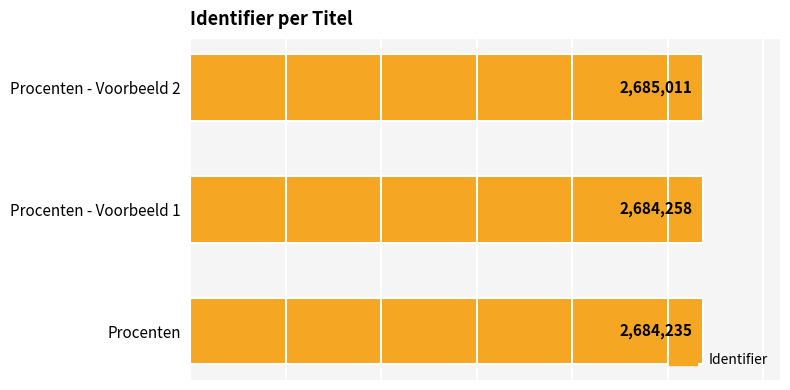

Are the bars grouped side by side (vs. stacked)?

No